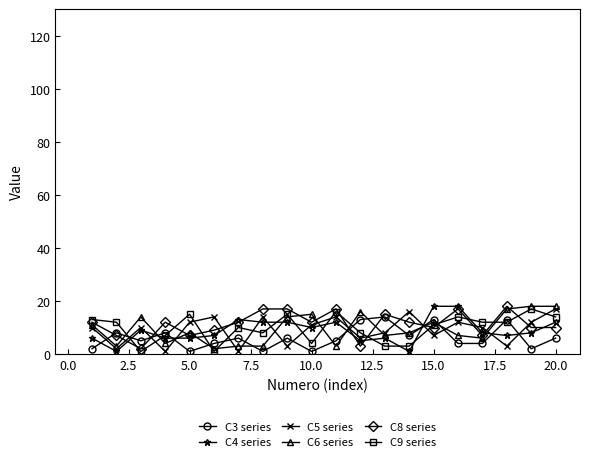

Is this an area chart (filled region under the line)?

No